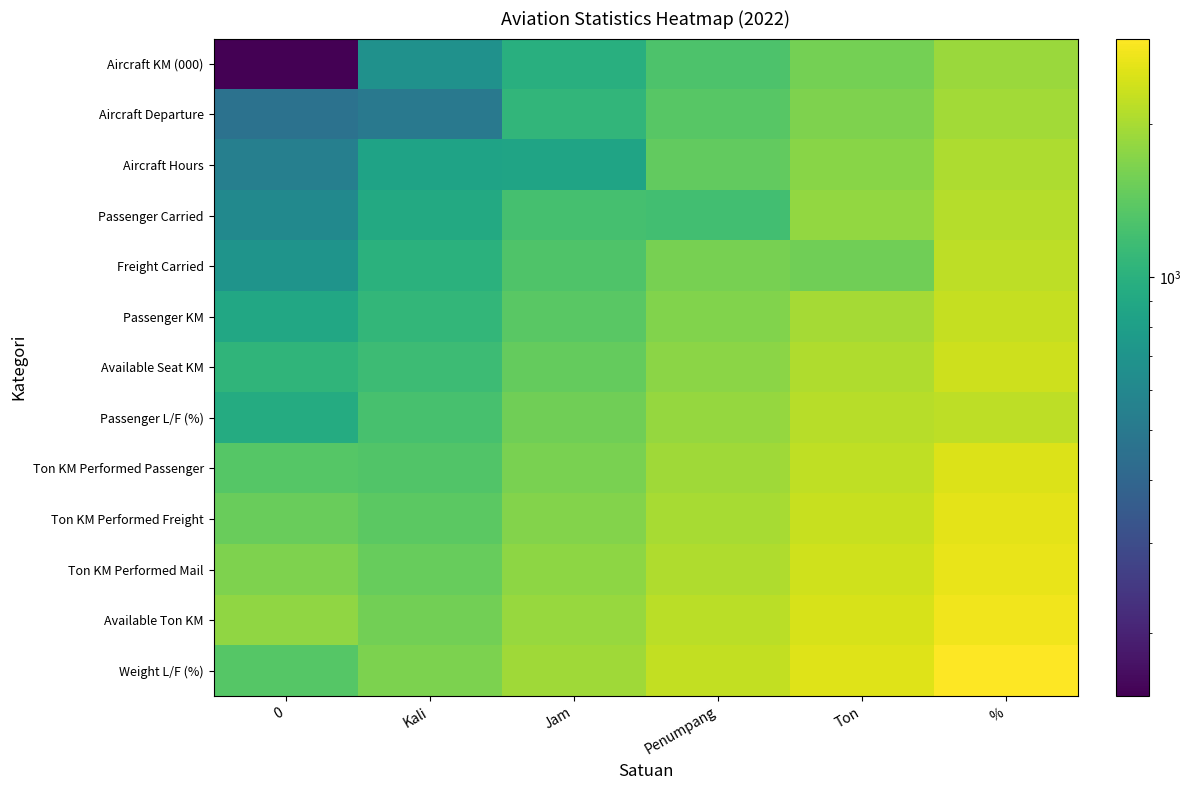

Which series has the largest total across all categories?

Weight L/F (%)